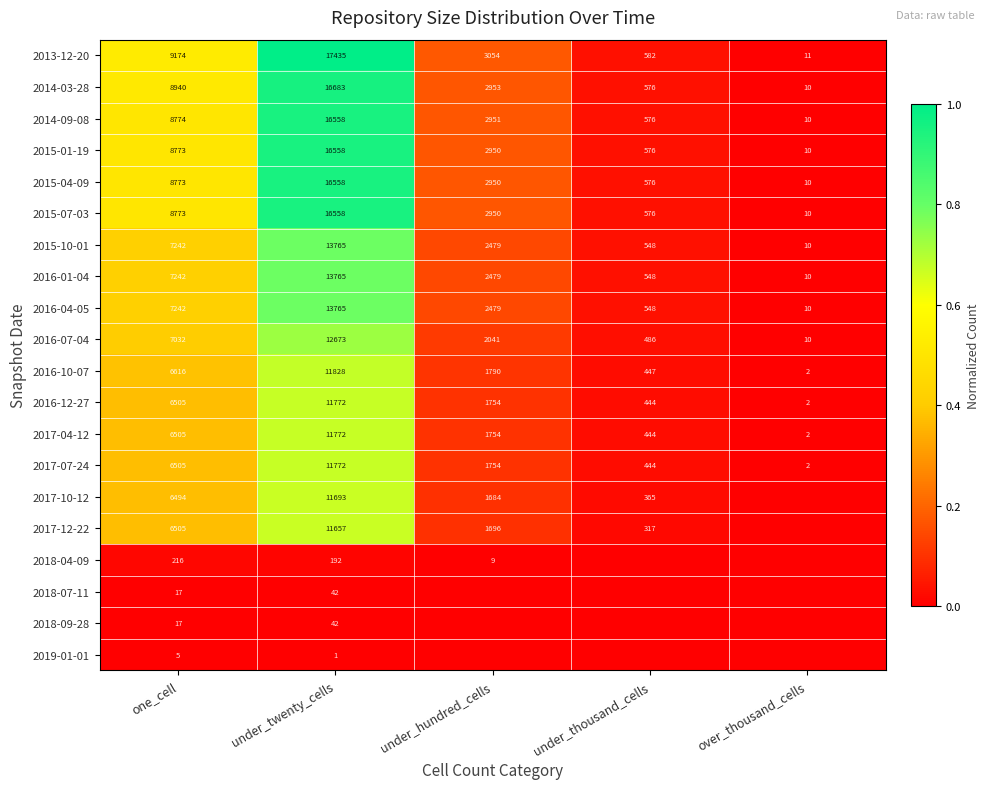

Rank the categories by 2016-01-04 value from lowest to highest.

over_thousand_cells, under_thousand_cells, under_hundred_cells, one_cell, under_twenty_cells